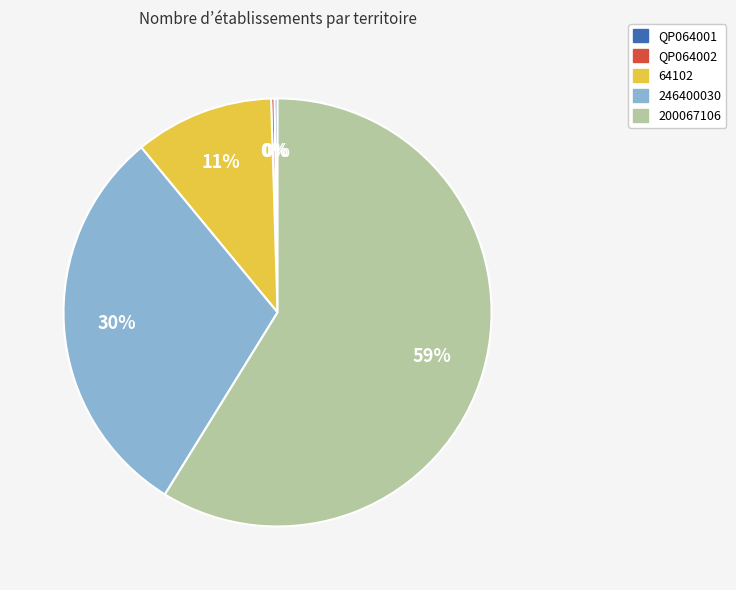

Which category has the biggest portion of the pie?

200067106